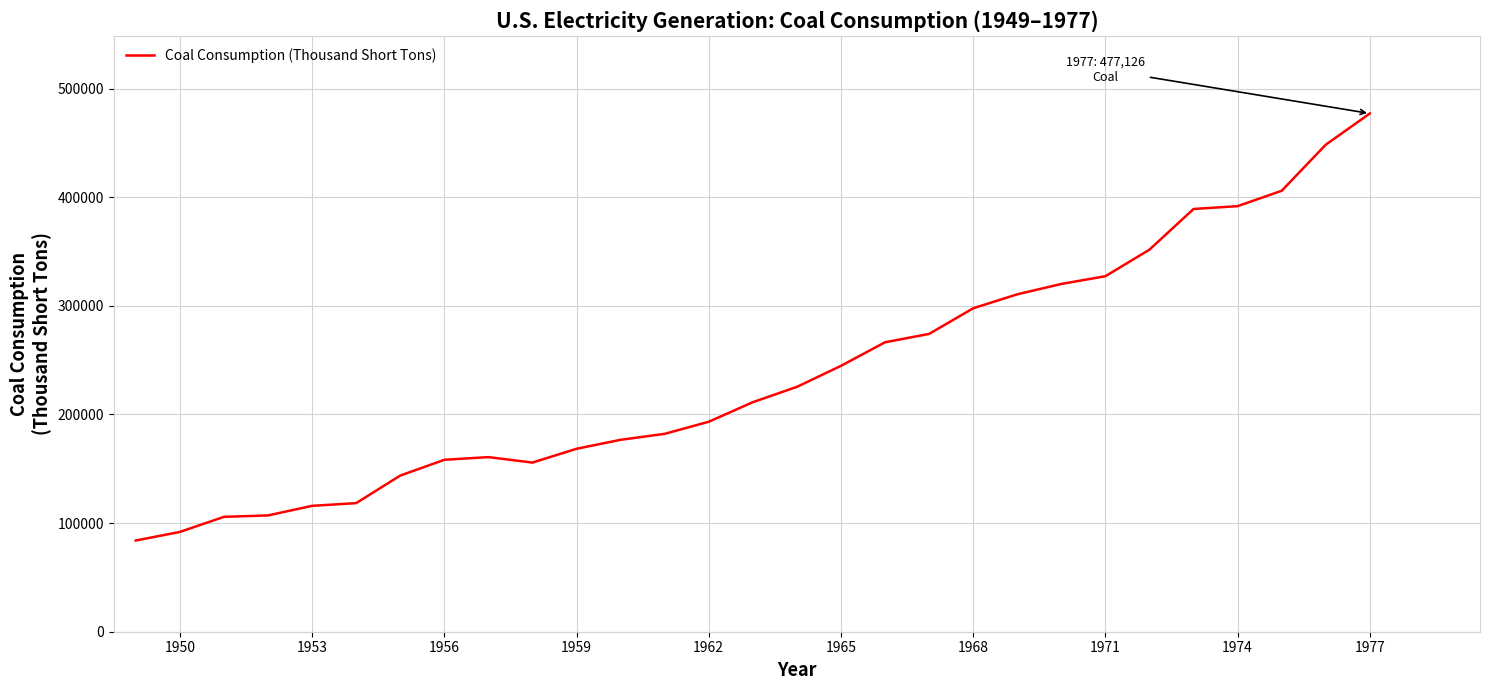

What is the minimum value shown in the chart?

83963.4